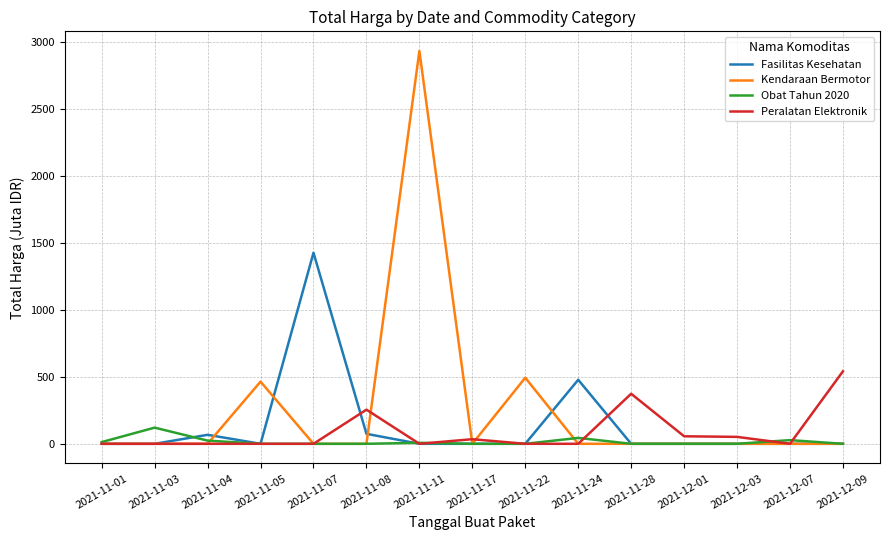

What are all the series names shown in the legend?

Fasilitas Kesehatan, Kendaraan Bermotor, Obat Tahun 2020, Peralatan Elektronik